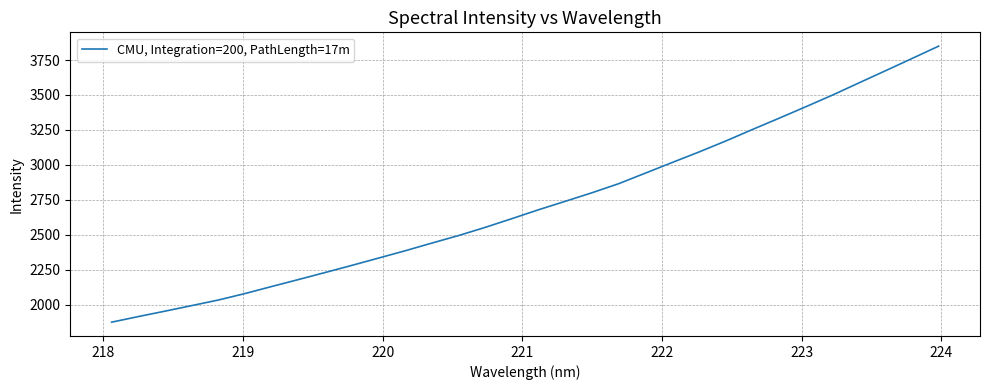

What is the difference between the maximum and minimum values?

1973.8